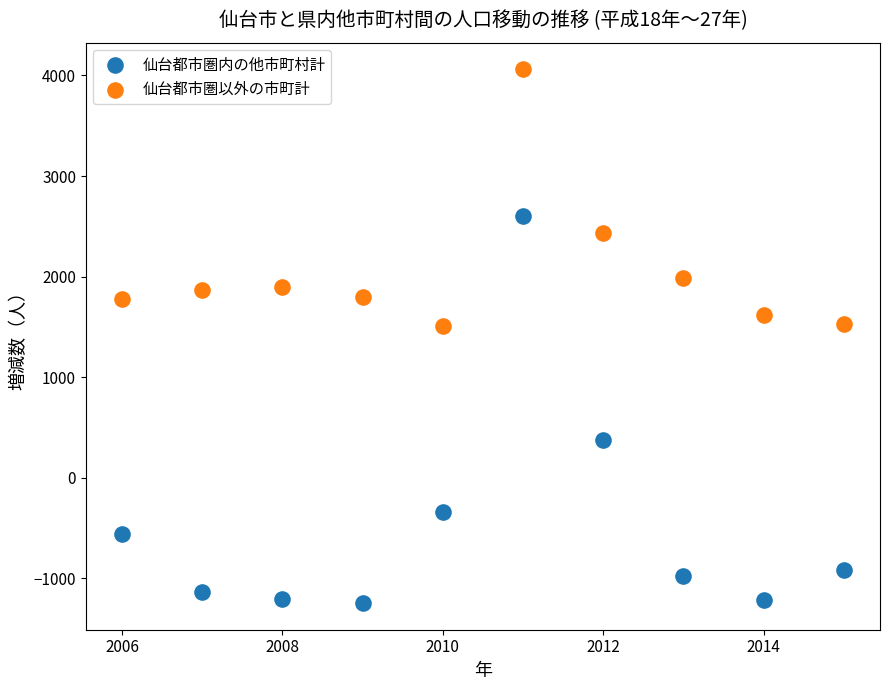

Which series contains the highest Y value?

仙台都市圏以外の市町計